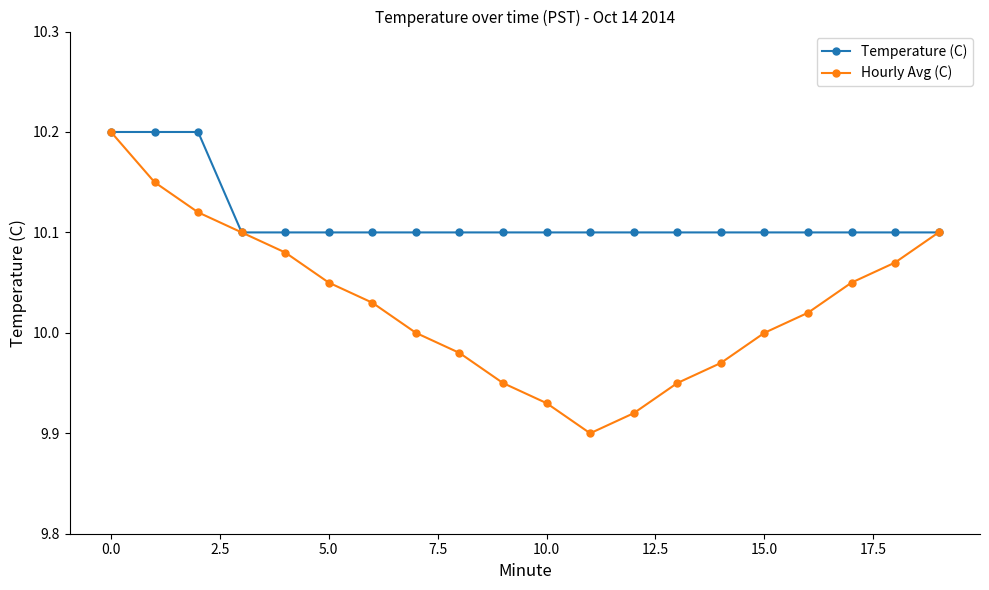

Rank the series by their average value, from lowest to highest.

Hourly Avg (C), Temperature (C)